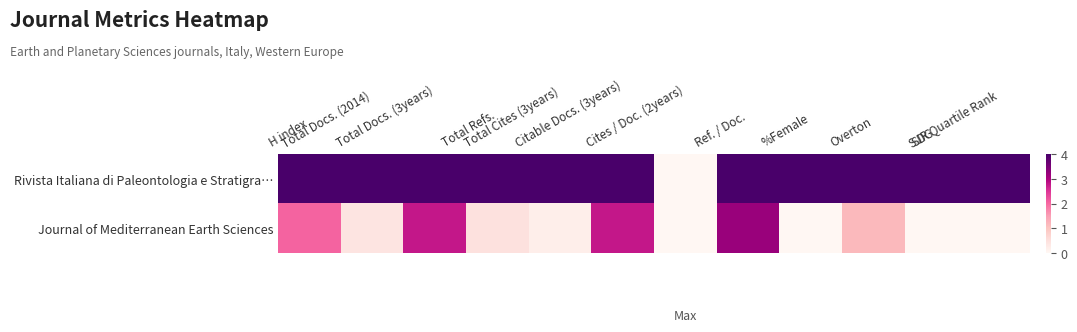

At which category is the sum across all series the highest?

Ref. / Doc.